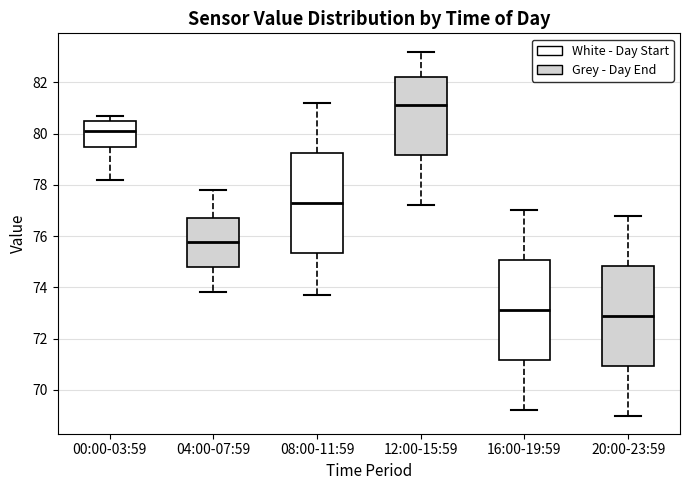

Reading left to right, read every box against the y-axis: the position of its median line, the range the box covers, and the ends of its whiskers. The values are not printed on the chart, so give them approximately, as read against the axis.

00:00-03:59: median 80.2, box 79.4 to 80.6, whiskers 78.2 to 80.8
04:00-07:59: median 75.8, box 74.8 to 76.8, whiskers 73.8 to 77.8
08:00-11:59: median 77.4, box 75.4 to 79.2, whiskers 73.8 to 81.2
12:00-15:59: median 81.2, box 79.2 to 82.2, whiskers 77.2 to 83.2
16:00-19:59: median 73.2, box 71.2 to 75.0, whiskers 69.2 to 77.0
20:00-23:59: median 73.0, box 71.0 to 74.8, whiskers 69.0 to 76.8